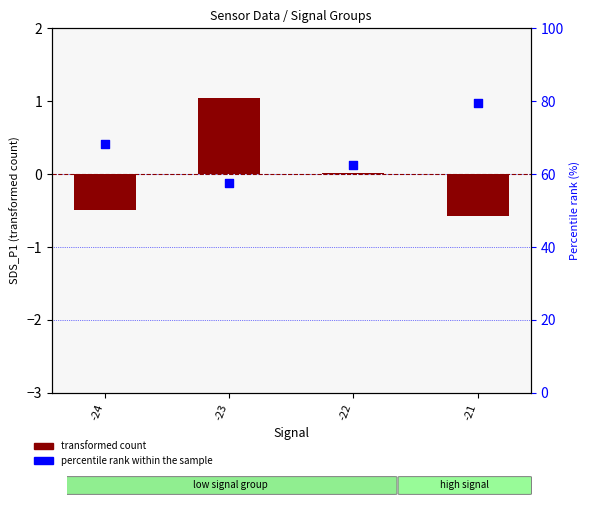

Which series has the largest total across all categories?

percentile rank within the sample